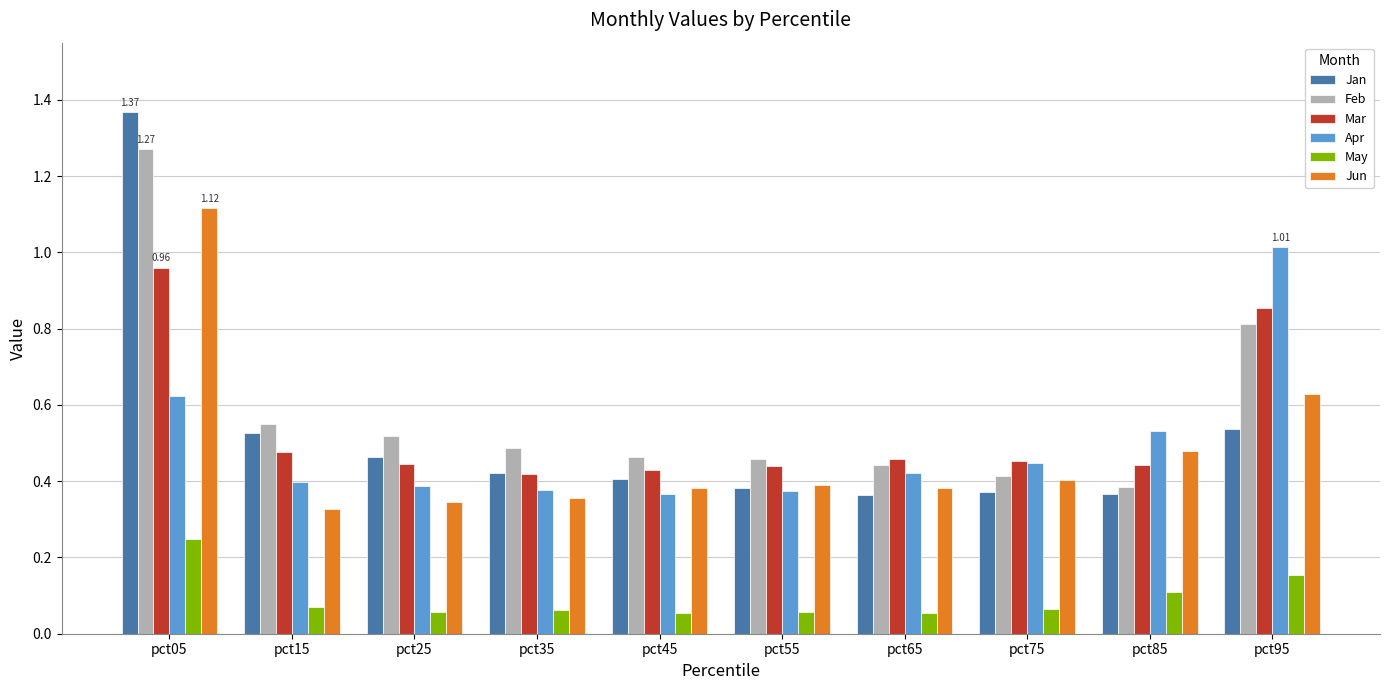

The Jun series shows 0.4 at pct75. True or false?

True